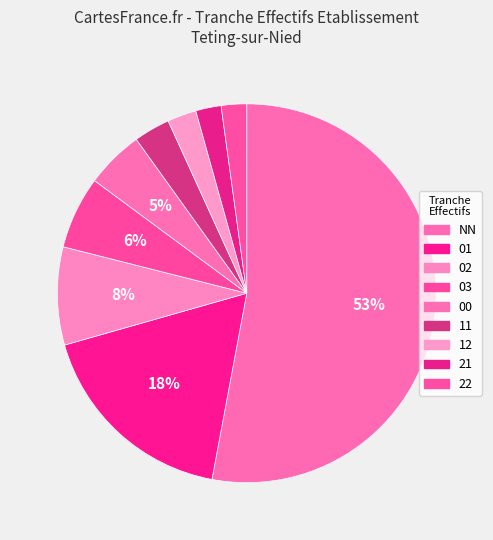

What percentage is the 21 slice, to the nearest percent?

2%